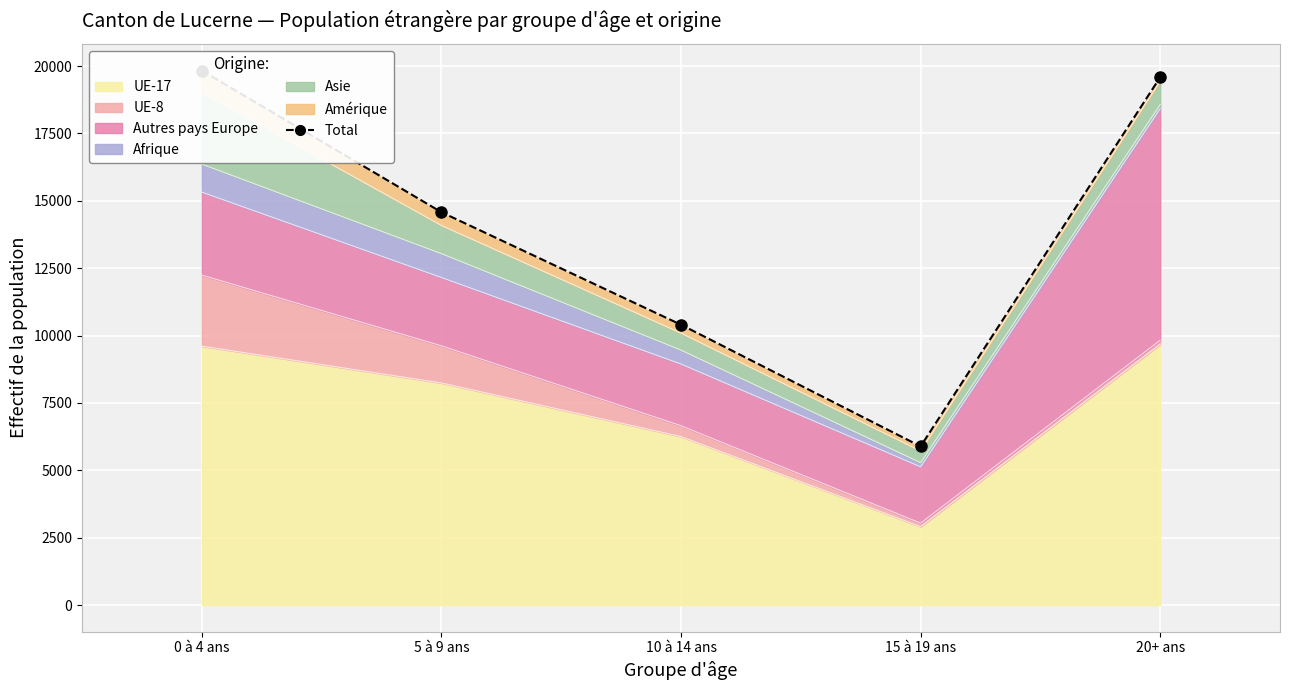

What is the value of the 5th point from the left?

19587